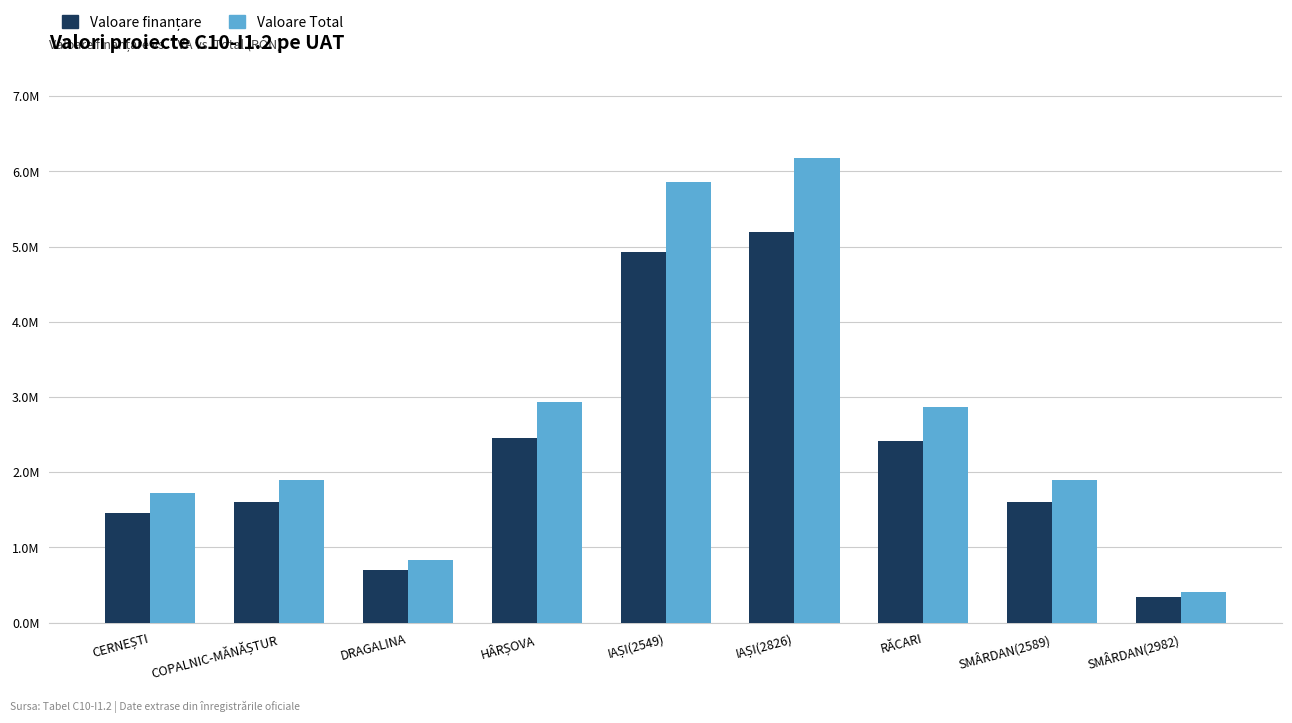

Rank the categories by Valoare Total value from lowest to highest.

SMÂRDAN(2982), DRAGALINA, CERNEȘTI, COPALNIC-MĂNĂȘTUR, SMÂRDAN(2589), RĂCARI, HÂRȘOVA, IAȘI(2549), IAȘI(2826)